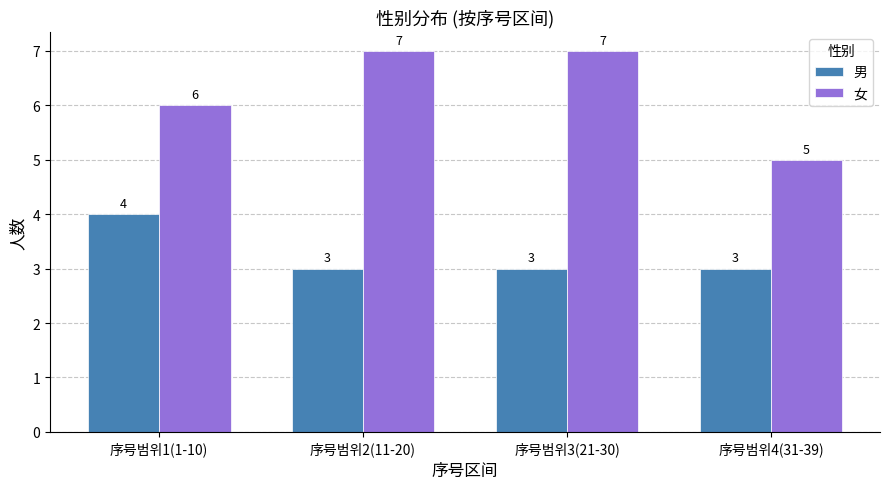

Are the bars horizontal?

No